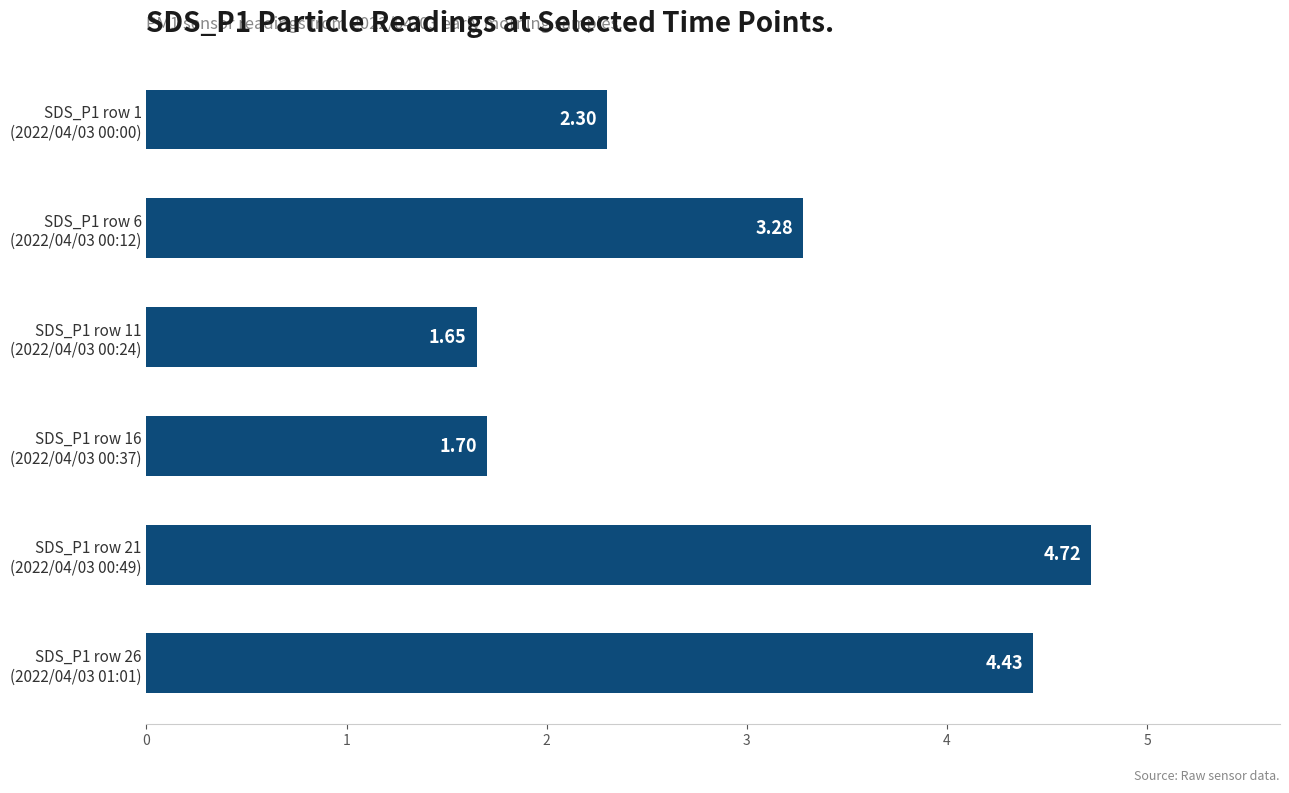

What is the difference between the second highest and second lowest values?

2.7